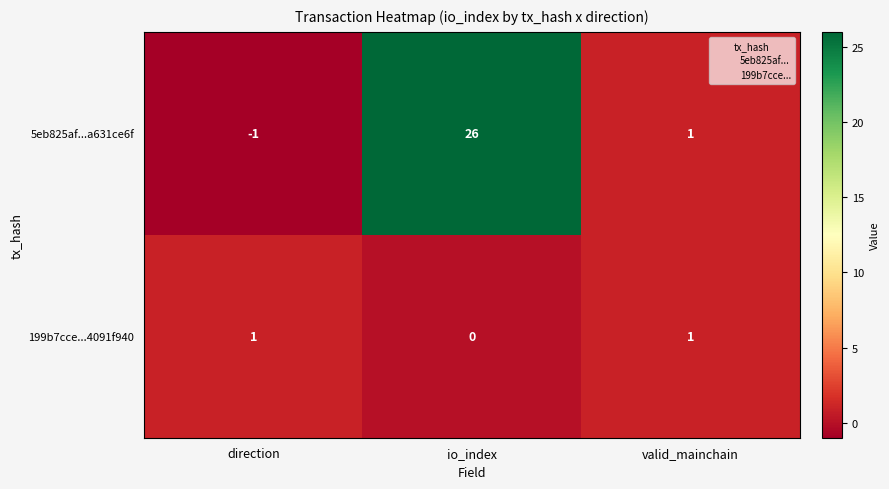

At which label is 5eb825af...a631ce6f closest to 12?

valid_mainchain